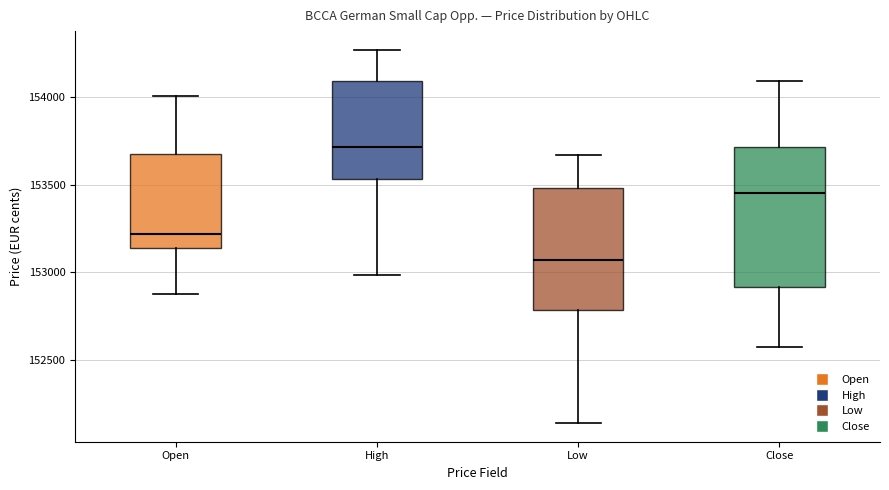

Reading left to right, read every box against the y-axis: the position of its median line, the range the box covers, and the ends of its whiskers. The values are not printed on the chart, so give them approximately, as read against the axis.

Open: median 153200, box 153150 to 153700, whiskers 152900 to 154000
High: median 153700, box 153550 to 154100, whiskers 153000 to 154250
Low: median 153050, box 152800 to 153500, whiskers 152150 to 153650
Close: median 153450, box 152900 to 153700, whiskers 152600 to 154100